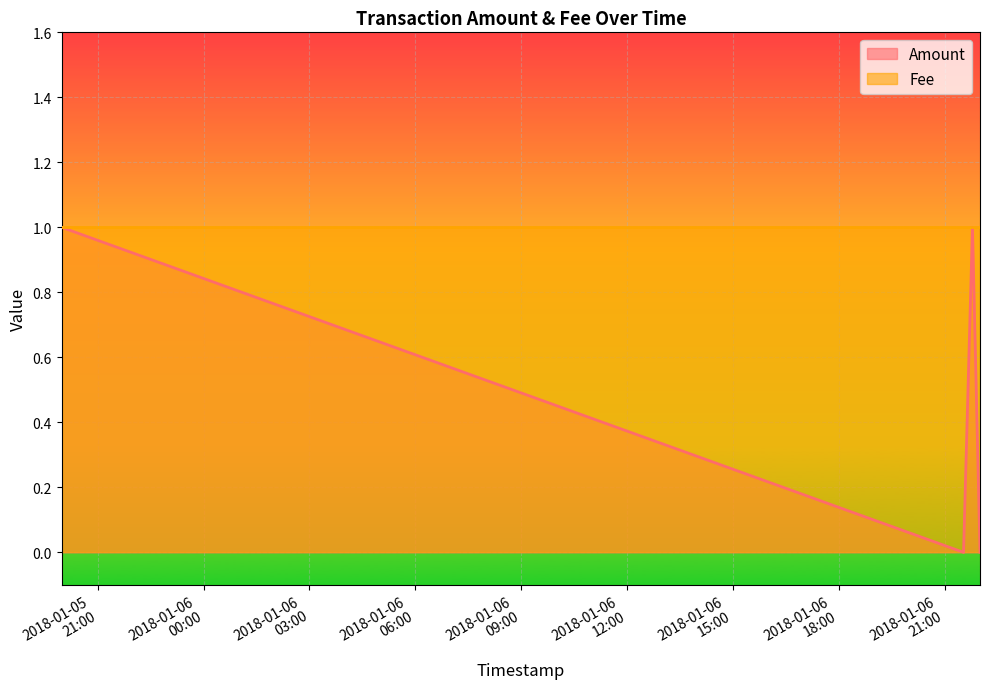

The value at 2018-01-06 21:32:11 is 1. True or false?

False